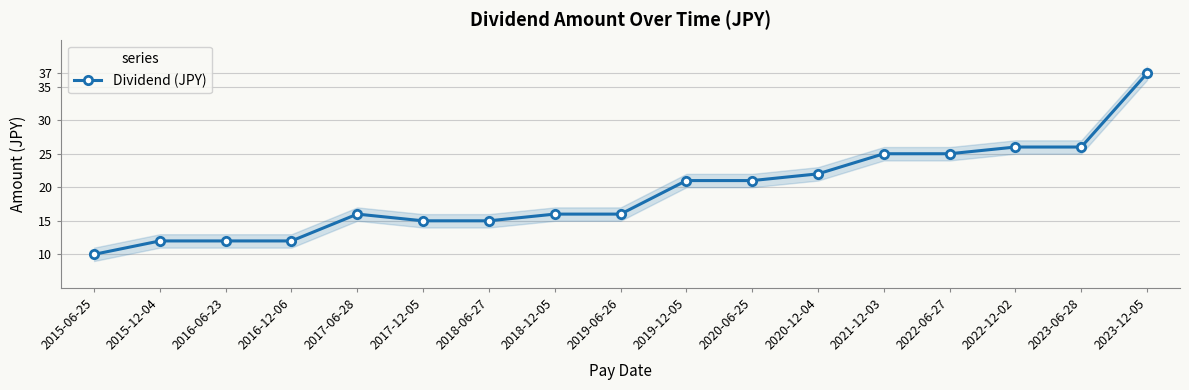

What is the difference between the second highest and minimum values?

16